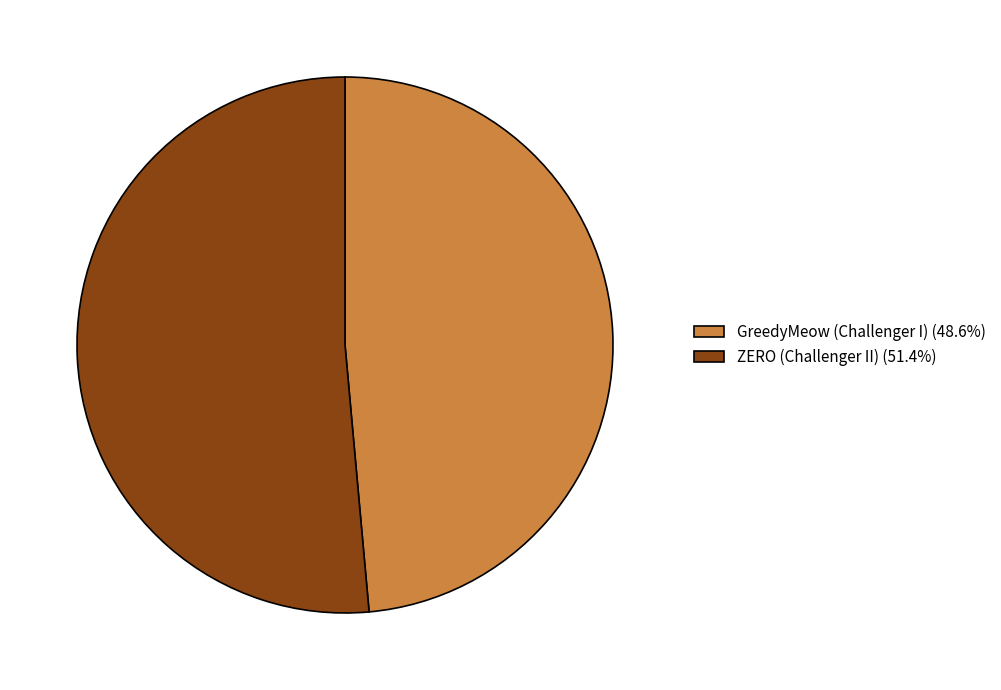

Approximately how many times larger is the value at GreedyMeow (Challenger I) (48.6%) compared to ZERO (Challenger II) (51.4%)?

0.9